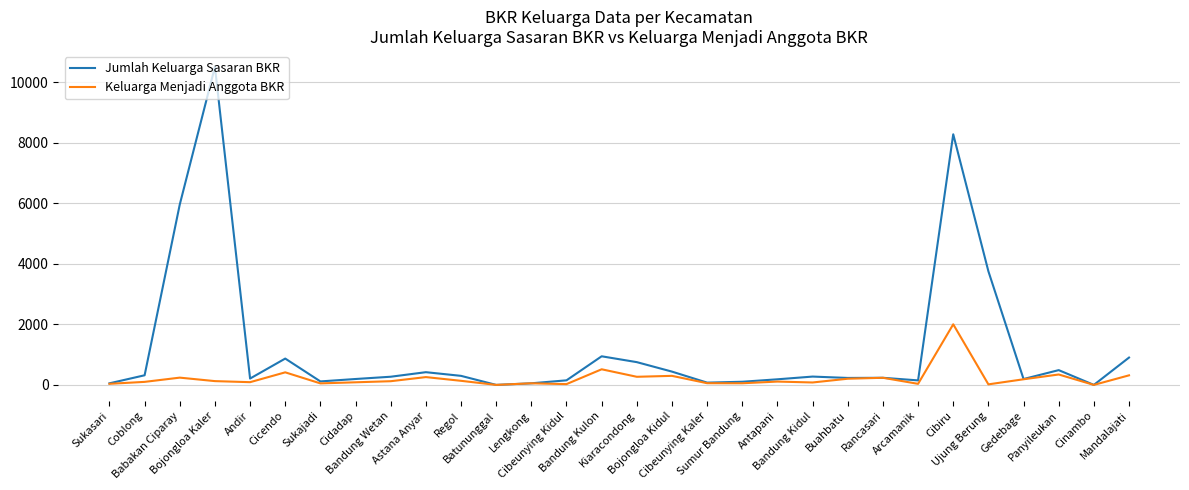

Between Bojongloa Kaler and Sumur Bandung, which series saw the biggest shift?

Jumlah Keluarga Sasaran BKR